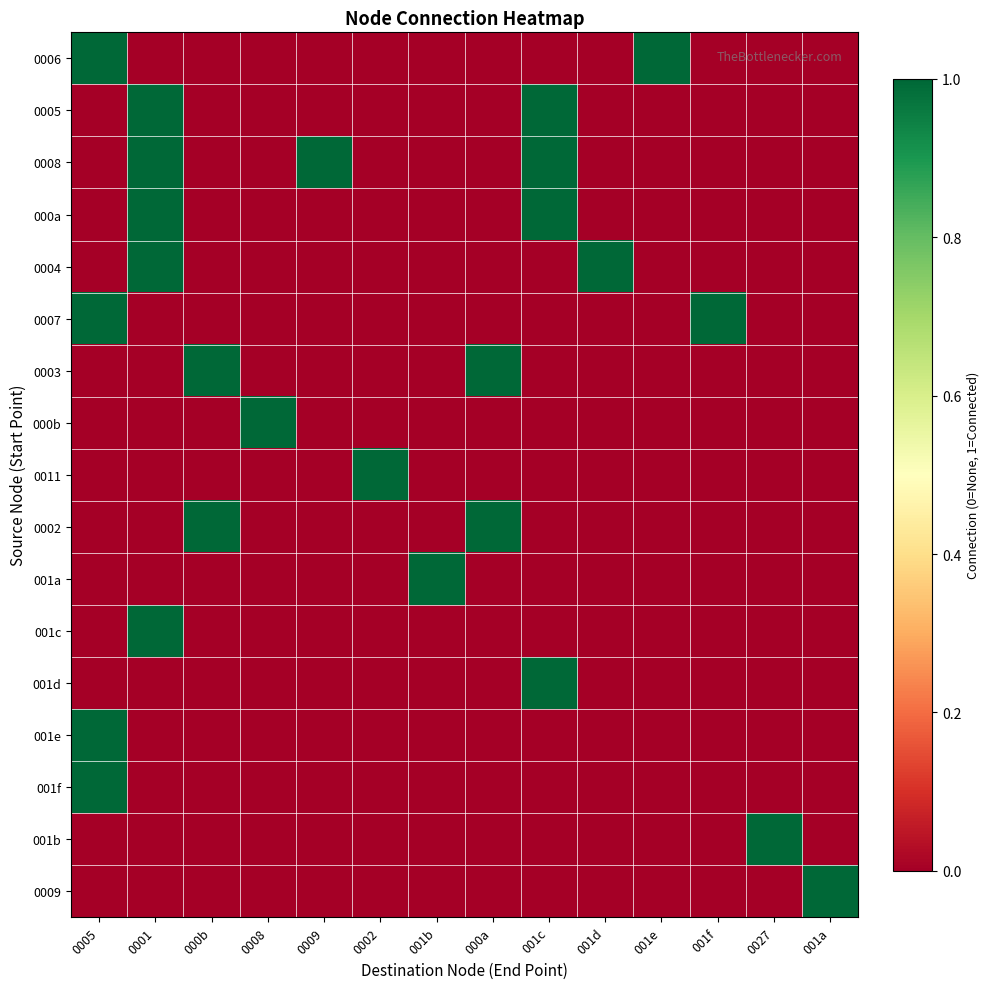

At which category does the chart reach its peak across all series?

0005